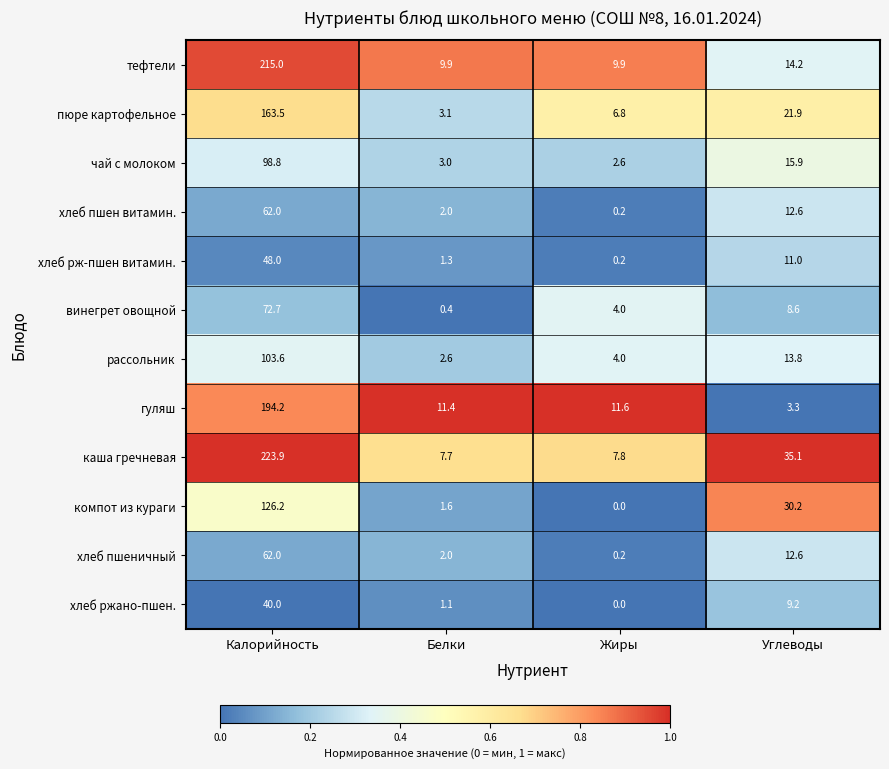

Rank the categories by рассольник value from highest to lowest.

Калорийность, Углеводы, Жиры, Белки